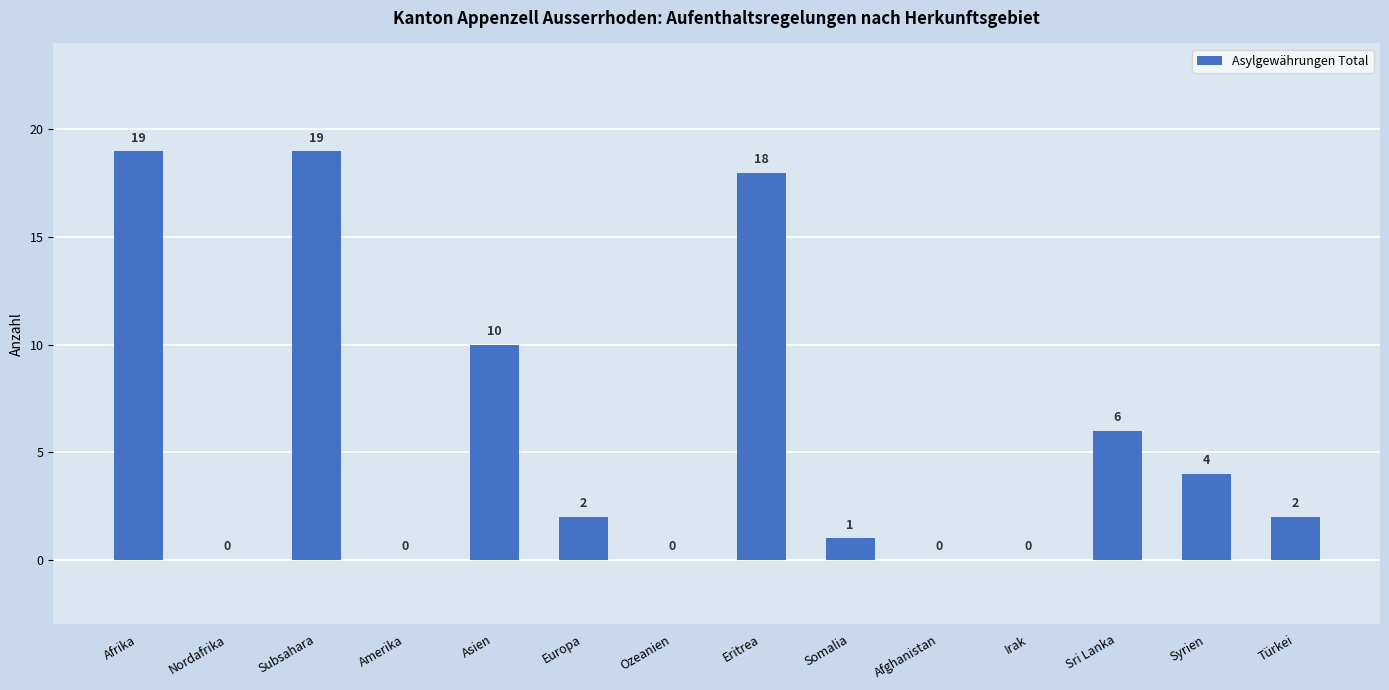

Where does the data first go above 2?

Afrika